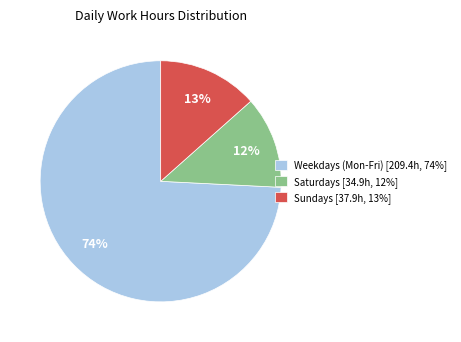

Rank the categories by value from highest to lowest.

Weekdays (Mon-Fri) [209.4h, 74%], Sundays [37.9h, 13%], Saturdays [34.9h, 12%]